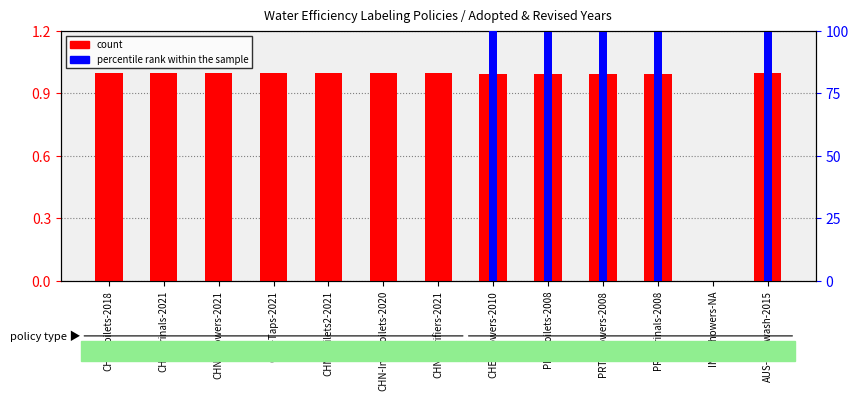

The count series shows 1.4 at CHN-Purifiers-2021. True or false?

False